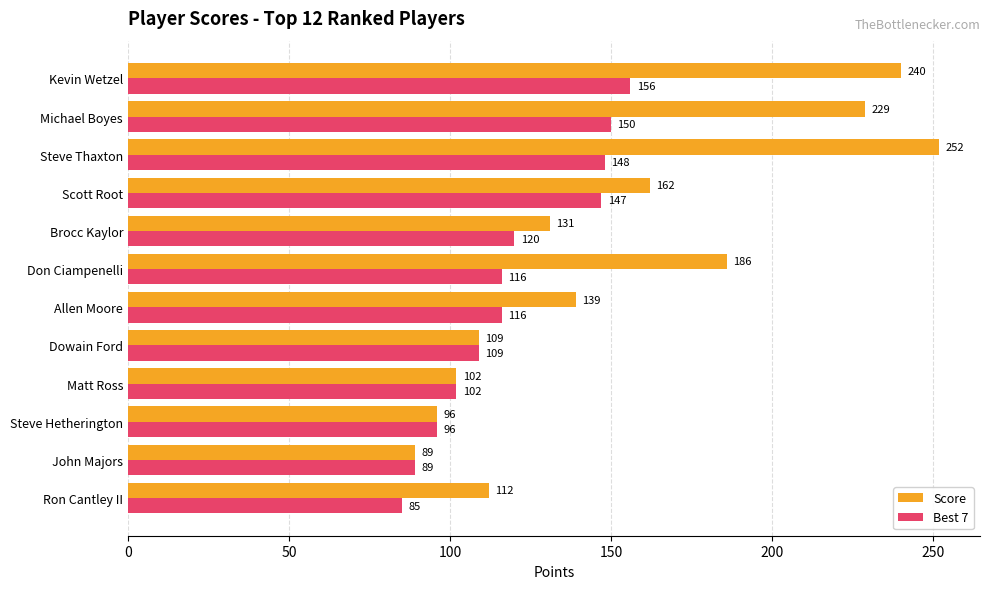

Which series has the largest range (max minus min)?

Score